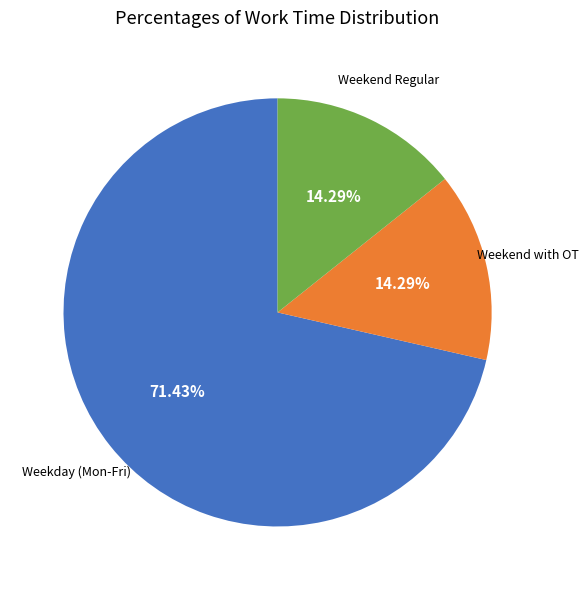

How many slices are in this pie chart?

3